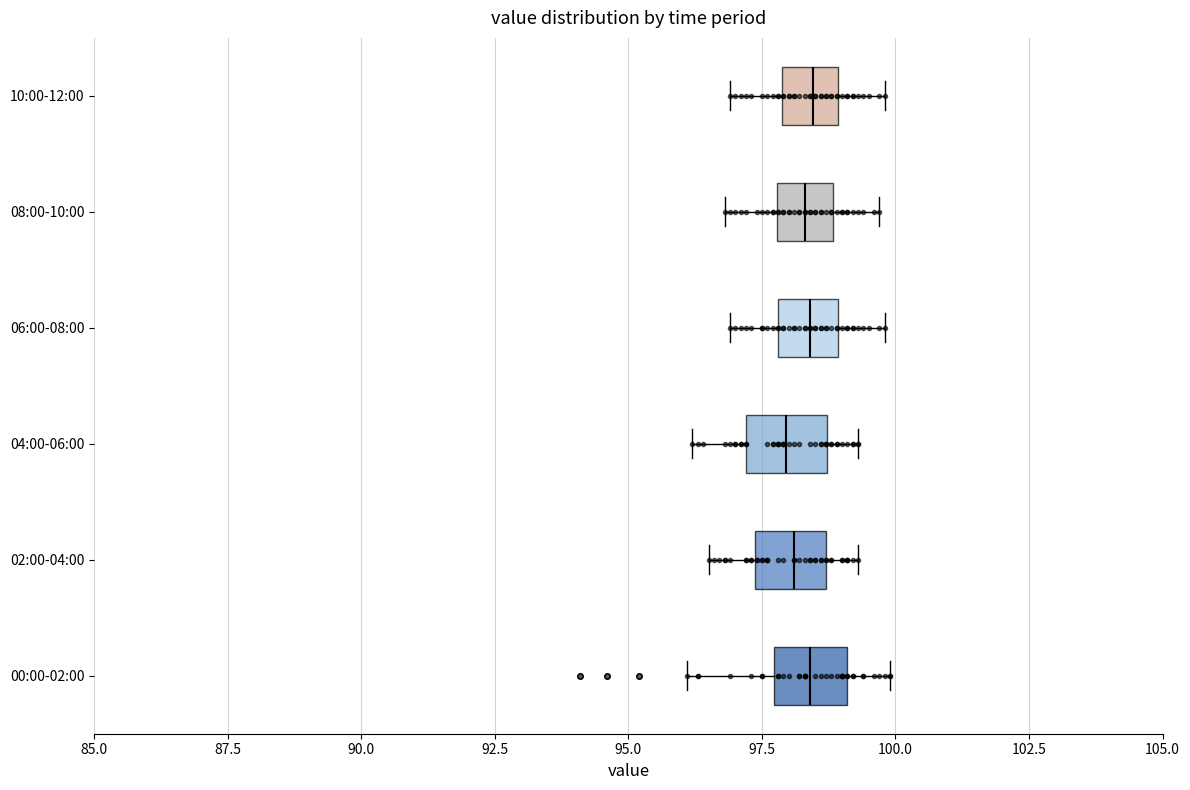

Reading bottom to top, transcribe this box plot: for each box, give where its median line is, the range the box spans, and where its two whiskers end, as read against the x-axis. The values are not printed on the chart, so give them approximately, as read against the axis.

00:00-02:00: median 98.5, box 97.5 to 99.0, whiskers 96.0 to 100.0
02:00-04:00: median 98.0, box 97.5 to 98.5, whiskers 96.5 to 99.5
04:00-06:00: median 98.0, box 97.0 to 98.5, whiskers 96.0 to 99.5
06:00-08:00: median 98.5, box 98.0 to 99.0, whiskers 97.0 to 100.0
08:00-10:00: median 98.5, box 98.0 to 99.0, whiskers 97.0 to 99.5
10:00-12:00: median 98.5, box 98.0 to 99.0, whiskers 97.0 to 100.0